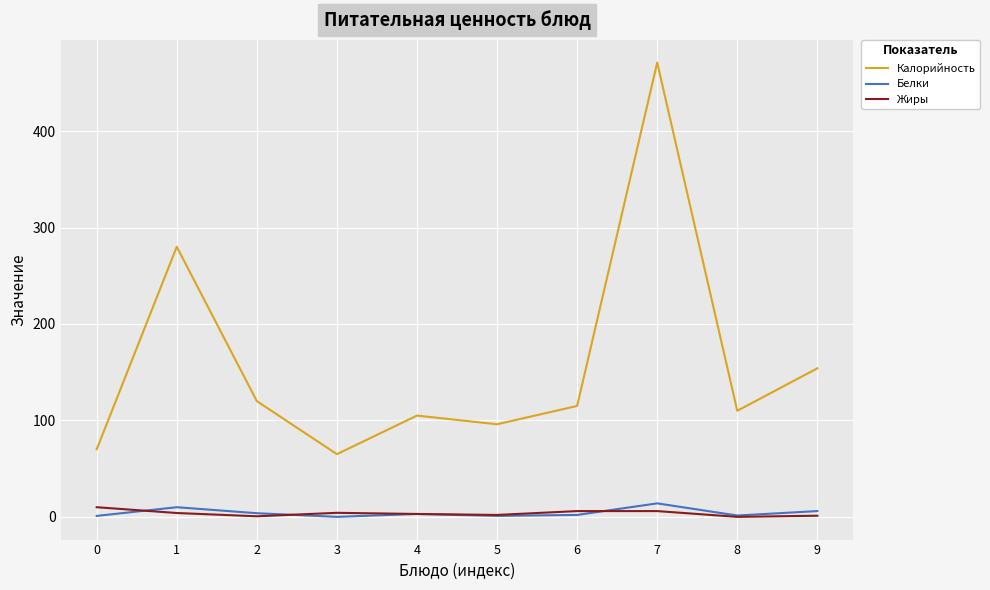

How many lines are shown in the chart?

3